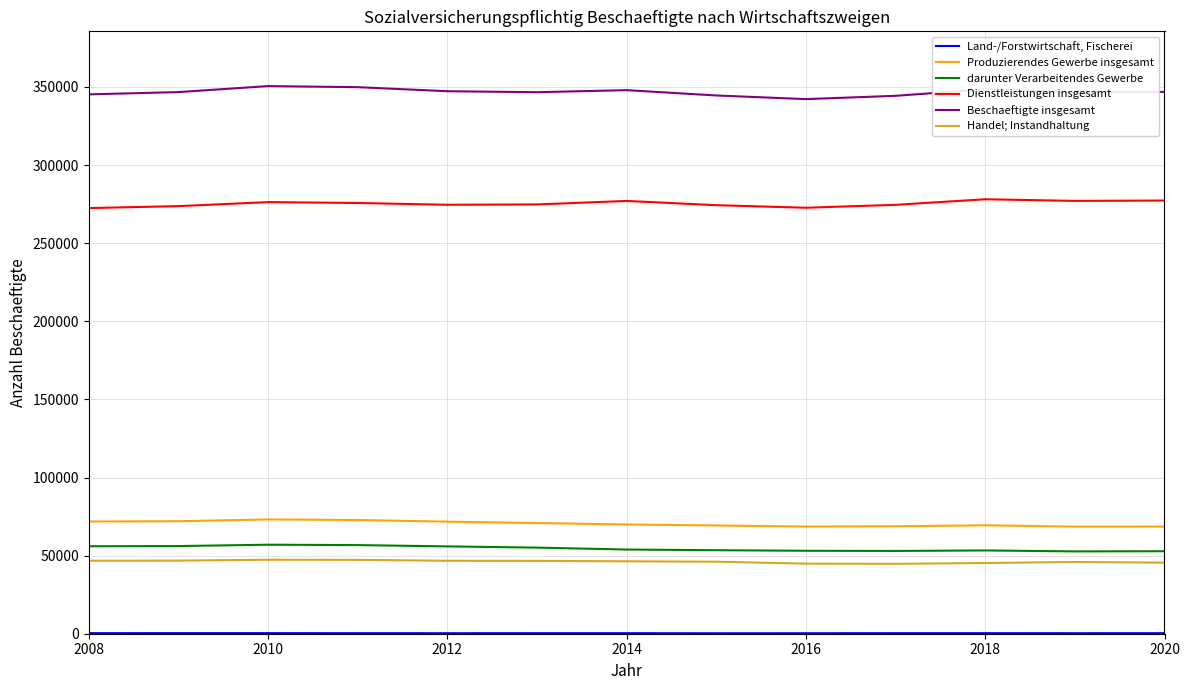

What is the lowest value of the Produzierendes Gewerbe insgesamt series?

68539